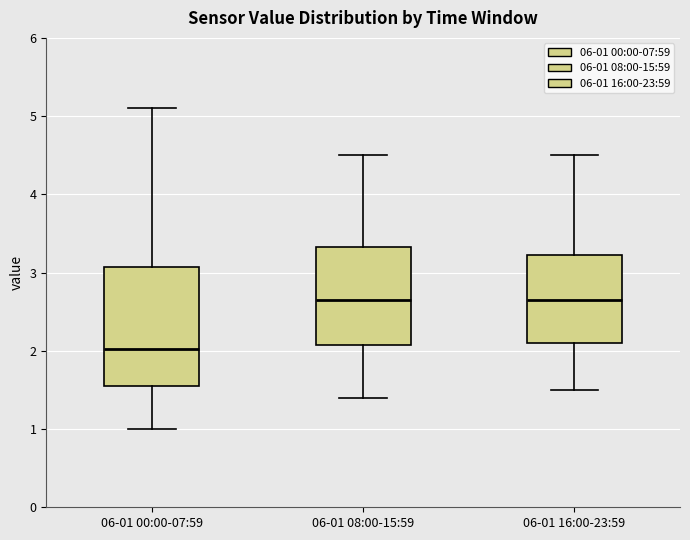

Reading left to right, transcribe this box plot: for each box, give where its median line is, the range the box spans, and where its two whiskers end, as read against the y-axis. The values are not printed on the chart, so give them approximately, as read against the axis.

06-01 00:00-07:59: median 2.0, box 1.6 to 3.1, whiskers 1.0 to 5.1
06-01 08:00-15:59: median 2.7, box 2.1 to 3.3, whiskers 1.4 to 4.5
06-01 16:00-23:59: median 2.7, box 2.1 to 3.2, whiskers 1.5 to 4.5